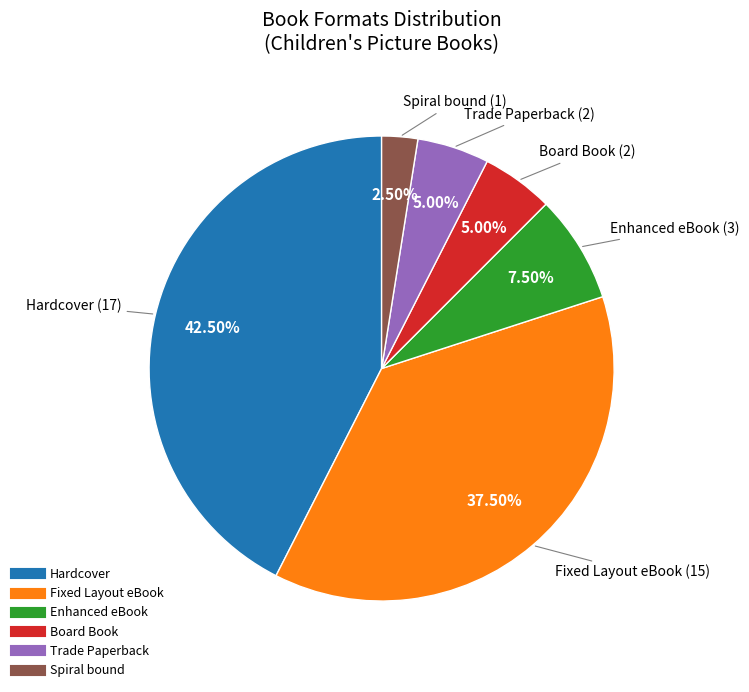

Which has a higher value, Spiral bound or Trade Paperback?

Trade Paperback